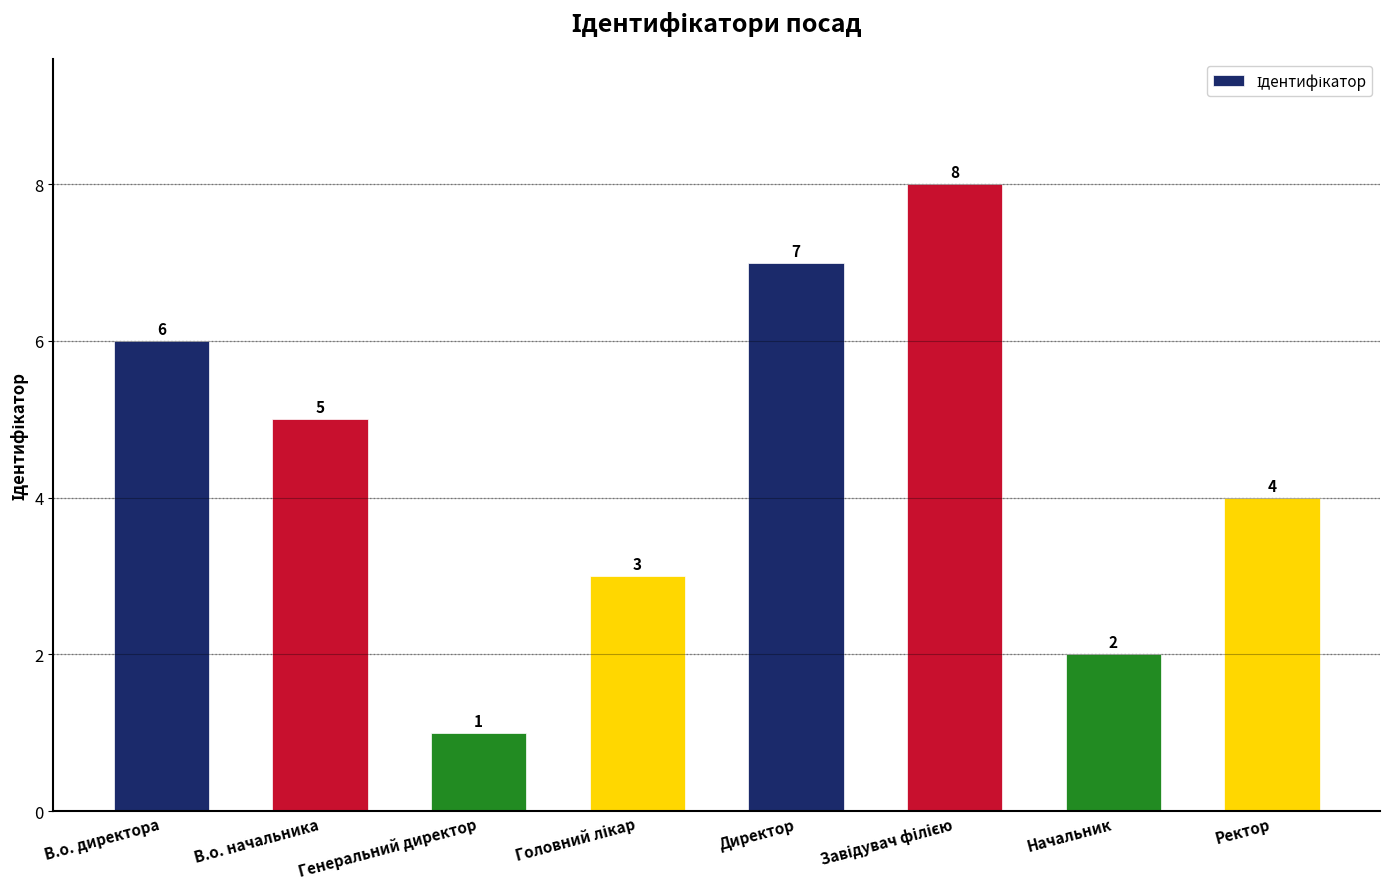

What is the difference between the maximum and minimum values?

7